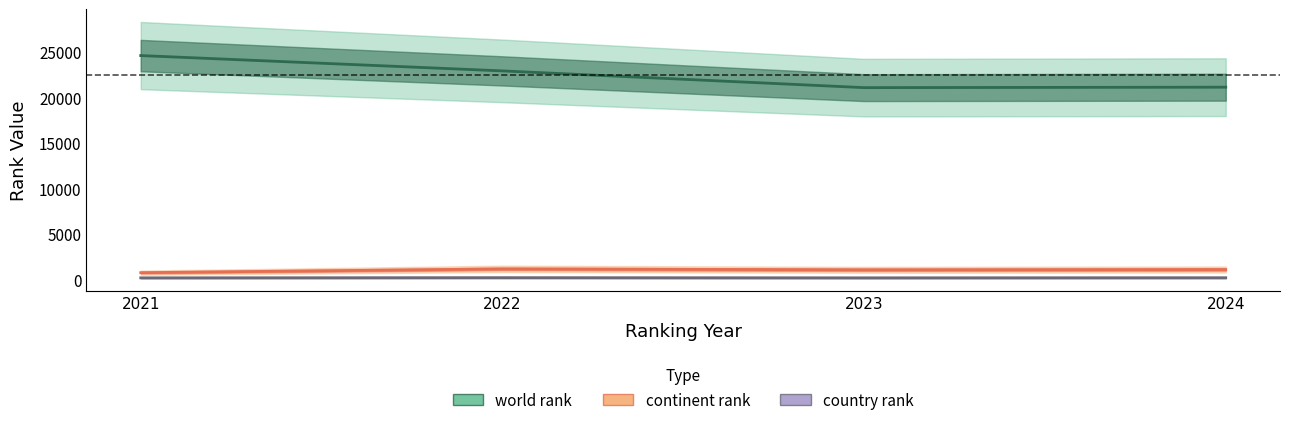

True or false: continent rank and world rank intersect in this chart.

False